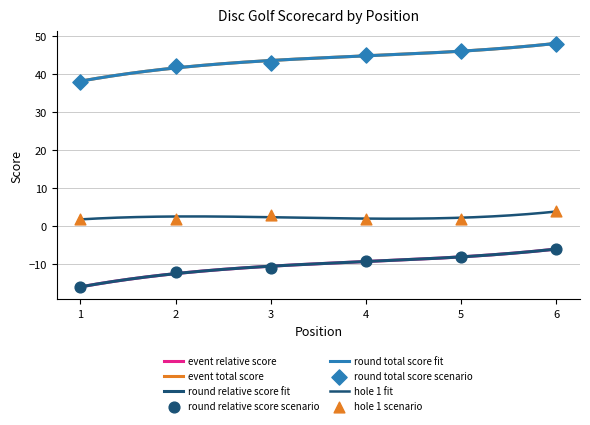

Is the value of event_relative_score at 1 greater than the value of hole_1 at 4?

No